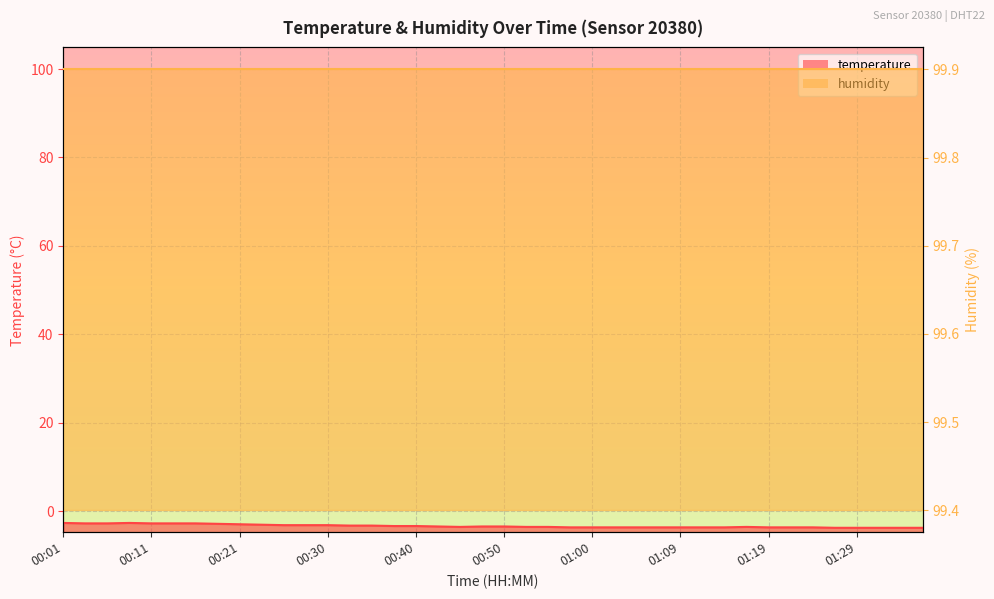

Where is the first local maximum?

00:08